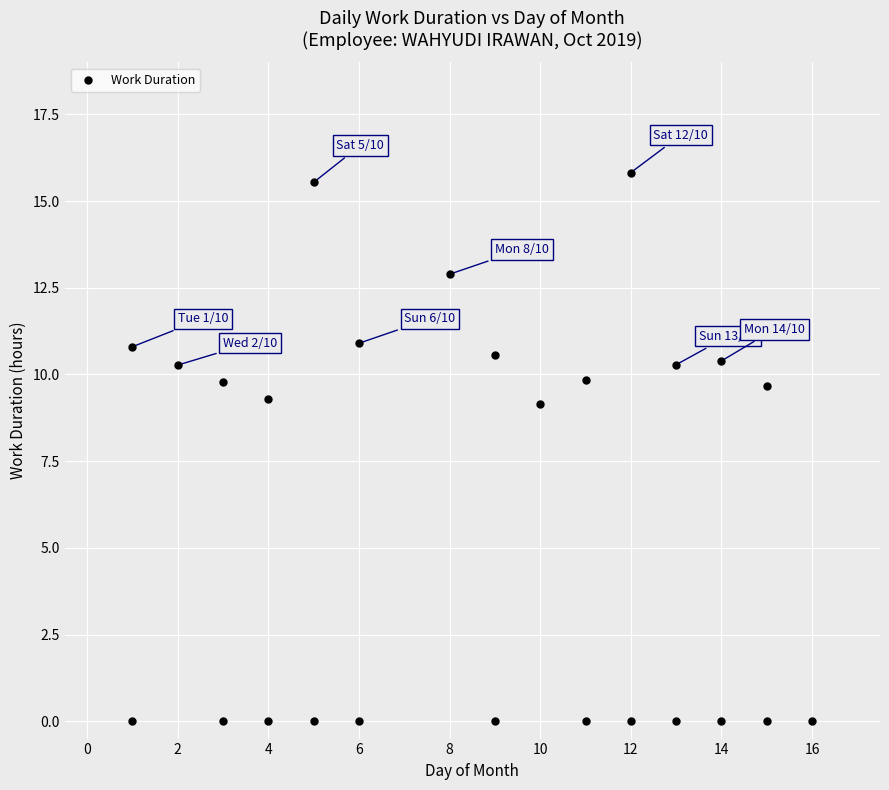

What is the range of X values (max minus min)?

15.0